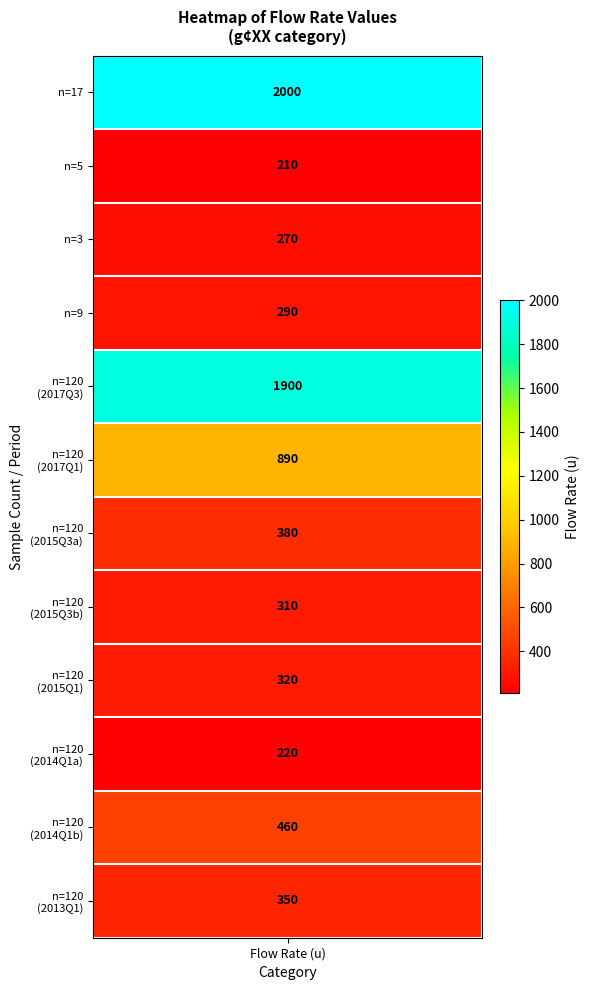

Rank the categories by value from highest to lowest.

17, 120_1900, 120_890, 120_460, 120_380, 120_350, 120_320, 120_310, 9, 3, 120_220, 5